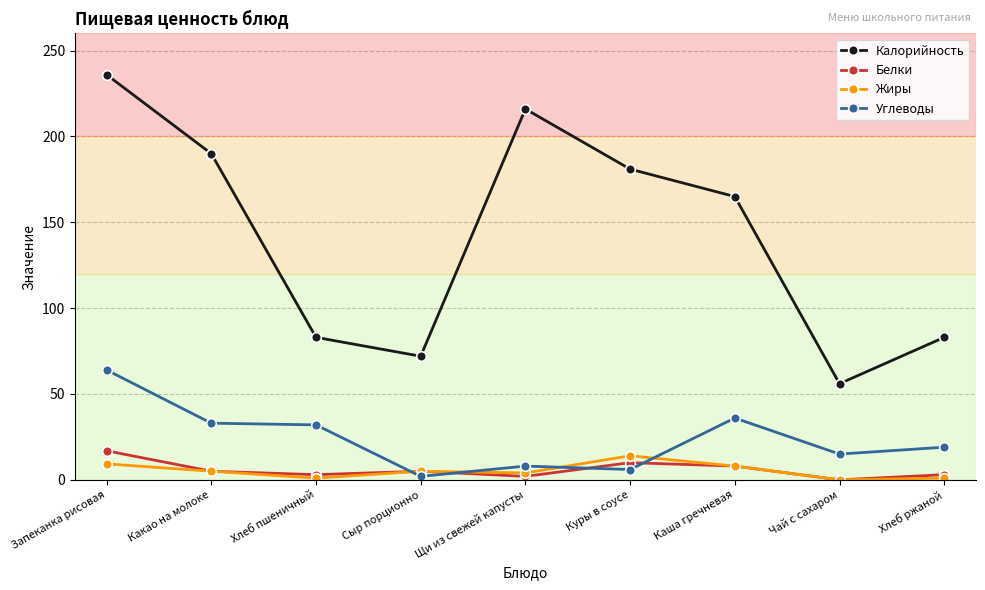

What is the label of the 1st point from the left?

Запеканка рисовая